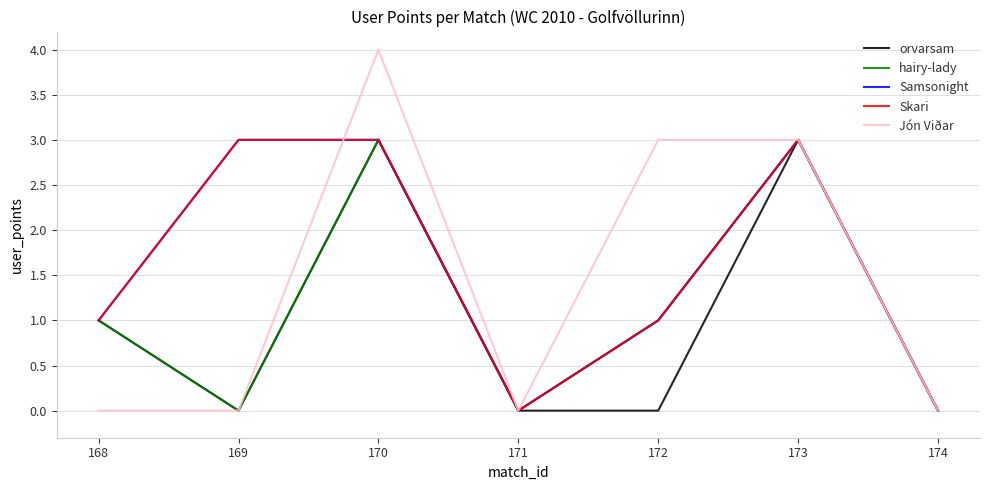

What is the spread (max minus min) of values at 172?

3